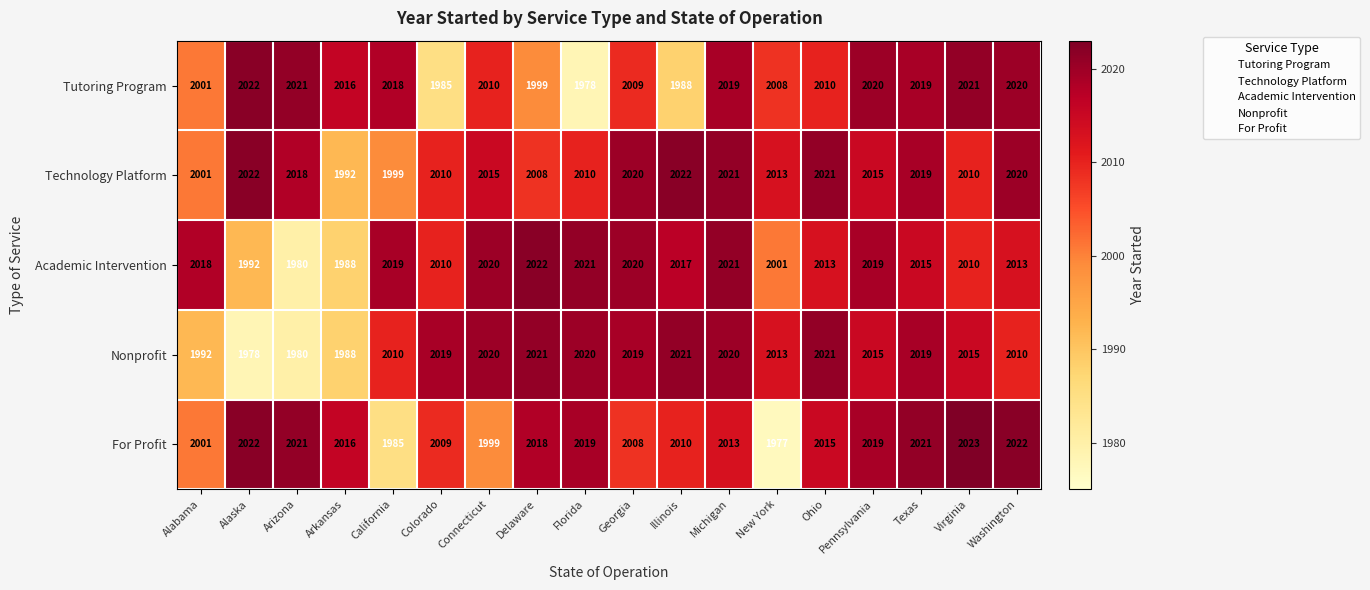

Count the number of categories in the chart.

18